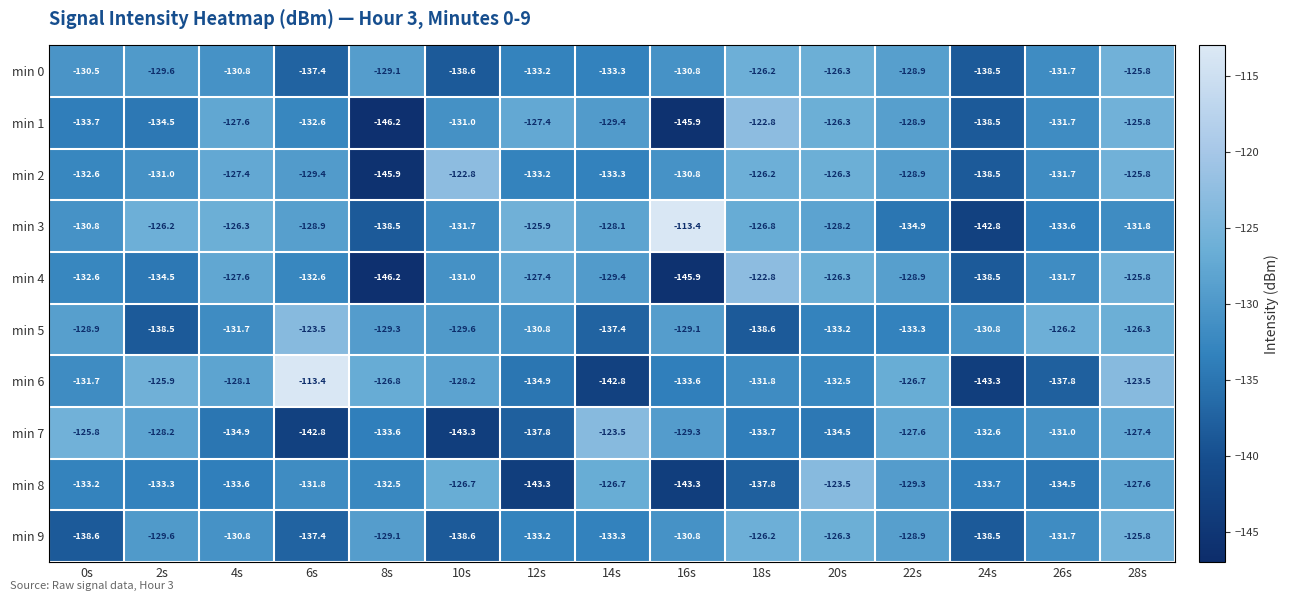

Where does the min 4 series first go above -131?

4s